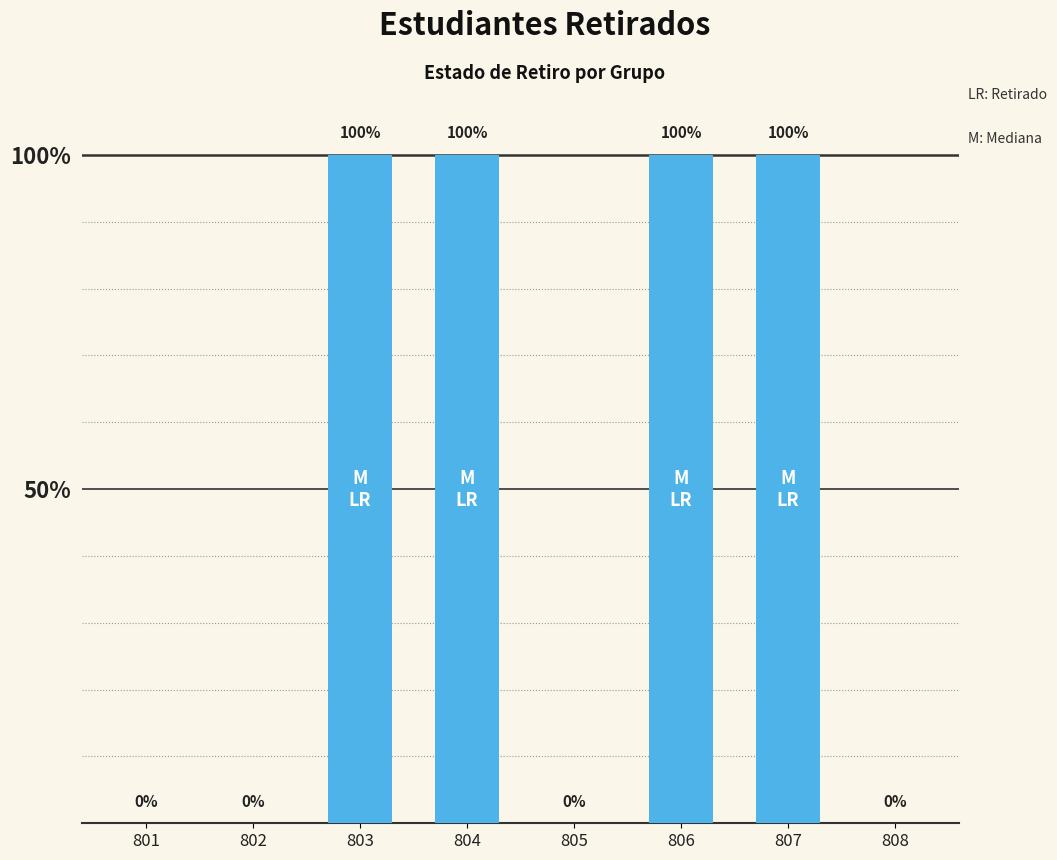

What is the difference between the maximum and minimum values?

1